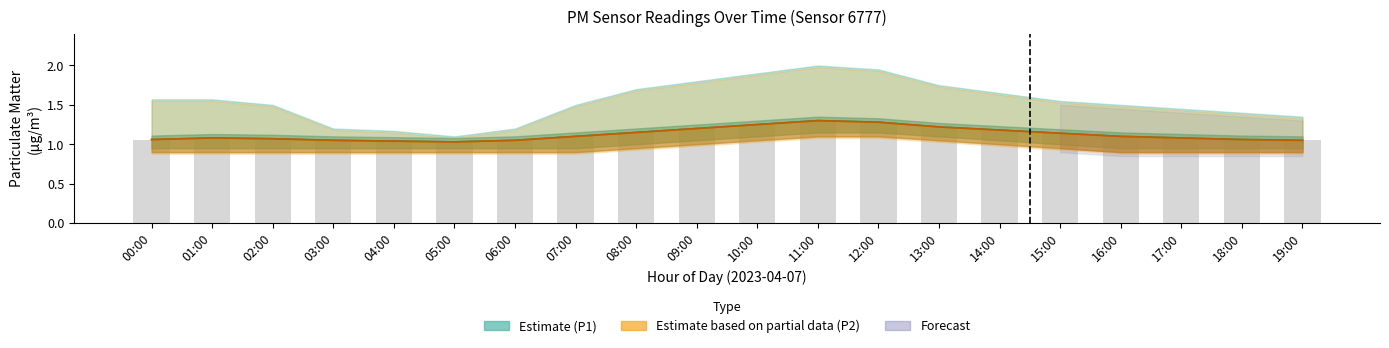

What is the label of the 17th bar from the right?

03:00